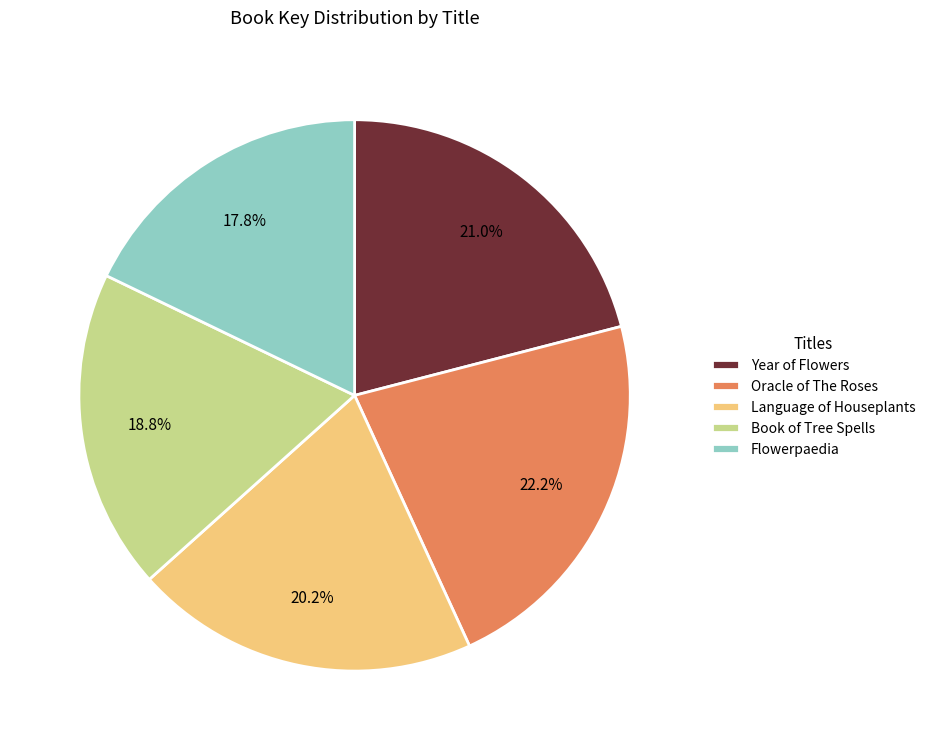

Is there any slice that represents more than half of the pie?

No